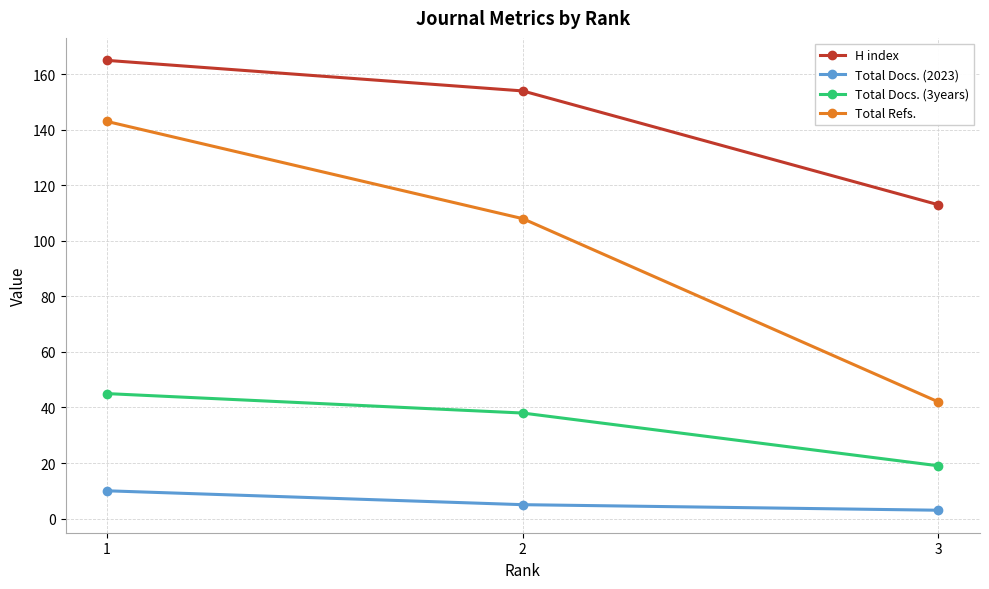

Read the Total Refs. value at 2, to the nearest 5.

110